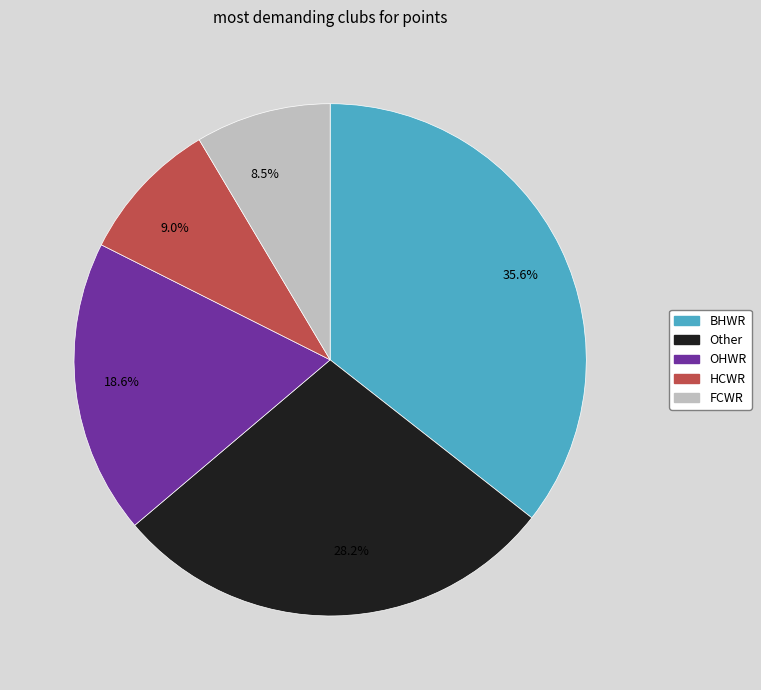

How many segments does this pie chart have?

5